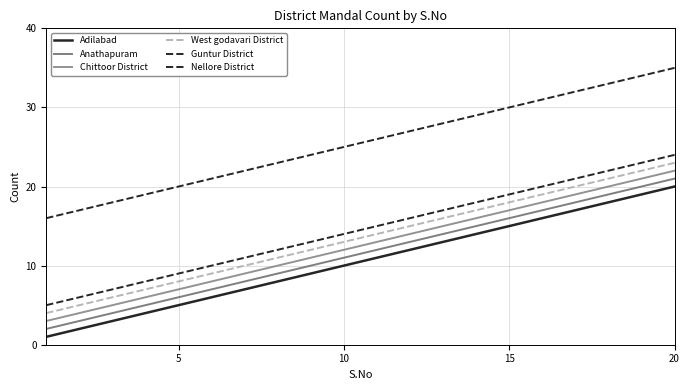

Is this an area chart (filled region under the line)?

No